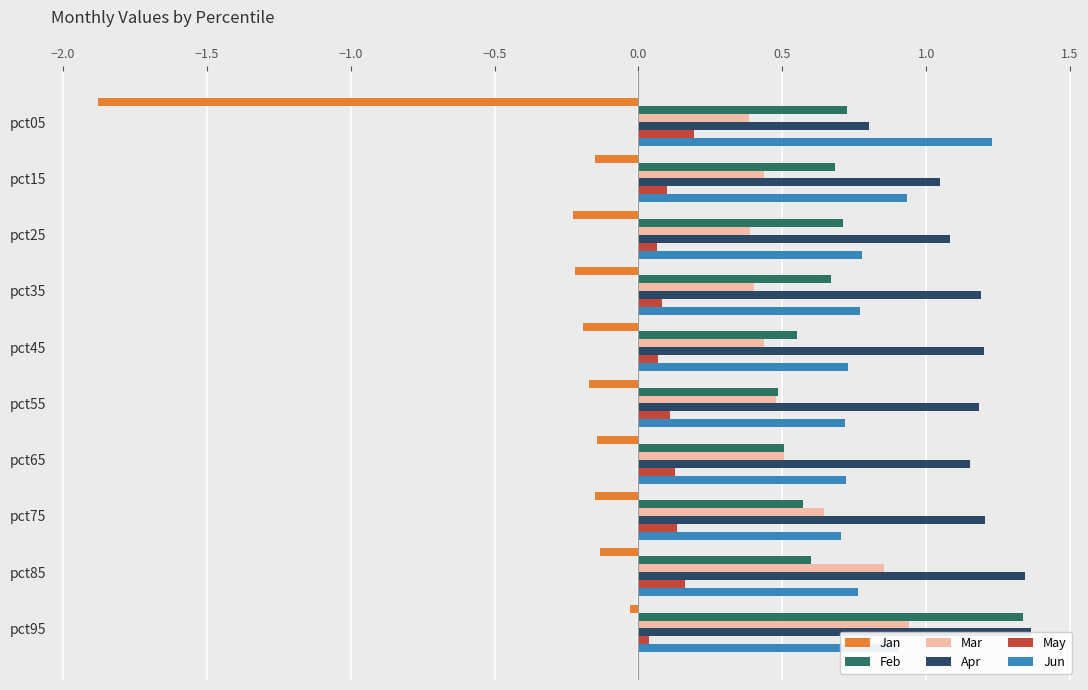

Reading right to left, extract all data points from this chart.

Jan: -0.0	-0.1	-0.1	-0.1	-0.2	-0.2	-0.2	-0.2	-0.2	-1.9
Feb: 1.3	0.6	0.6	0.5	0.5	0.6	0.7	0.7	0.7	0.7
Mar: 0.9	0.9	0.6	0.5	0.5	0.4	0.4	0.4	0.4	0.4
Apr: 1.4	1.3	1.2	1.2	1.2	1.2	1.2	1.1	1.0	0.8
May: 0.0	0.2	0.1	0.1	0.1	0.1	0.1	0.1	0.1	0.2
Jun: 0.9	0.8	0.7	0.7	0.7	0.7	0.8	0.8	0.9	1.2